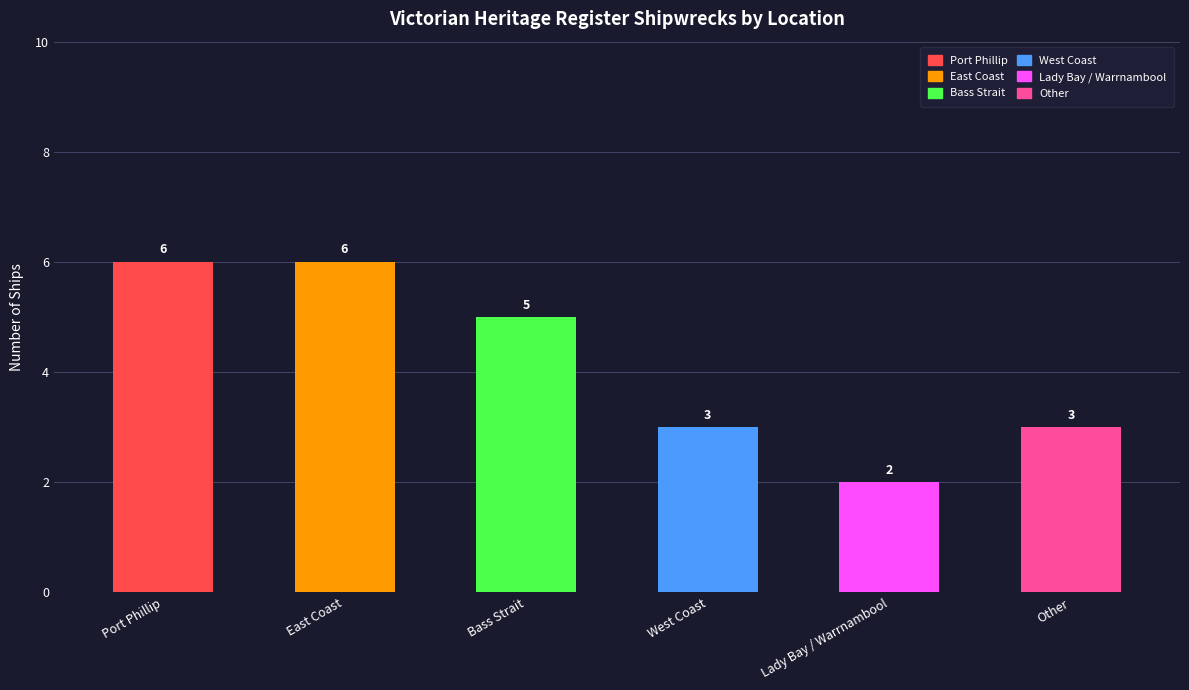

What is the smallest value displayed?

2